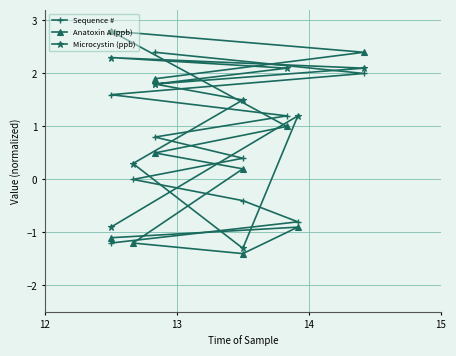

What are all the series names shown in the legend?

Sequence #, Anatoxin A (ppb), Microcystin (ppb)